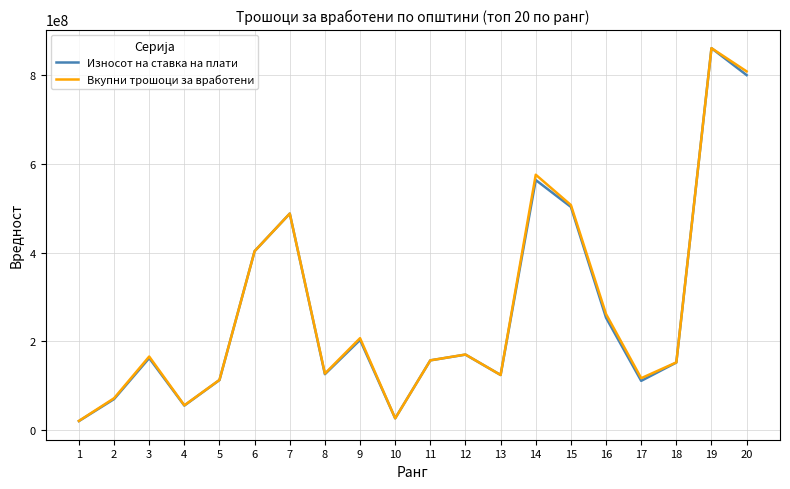

What is the highest value of the Вкупни трошоци за вработени series?

861304724